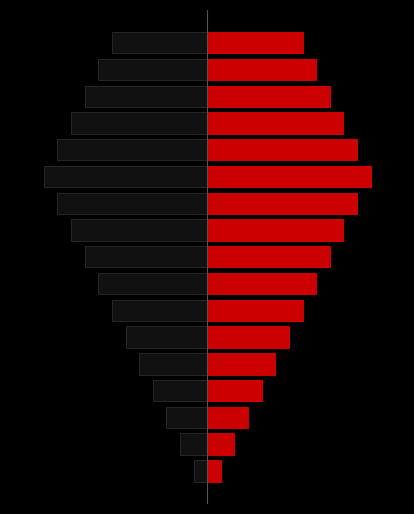

Read the Supplemental-HR / Exploratory value at 40.

21.8